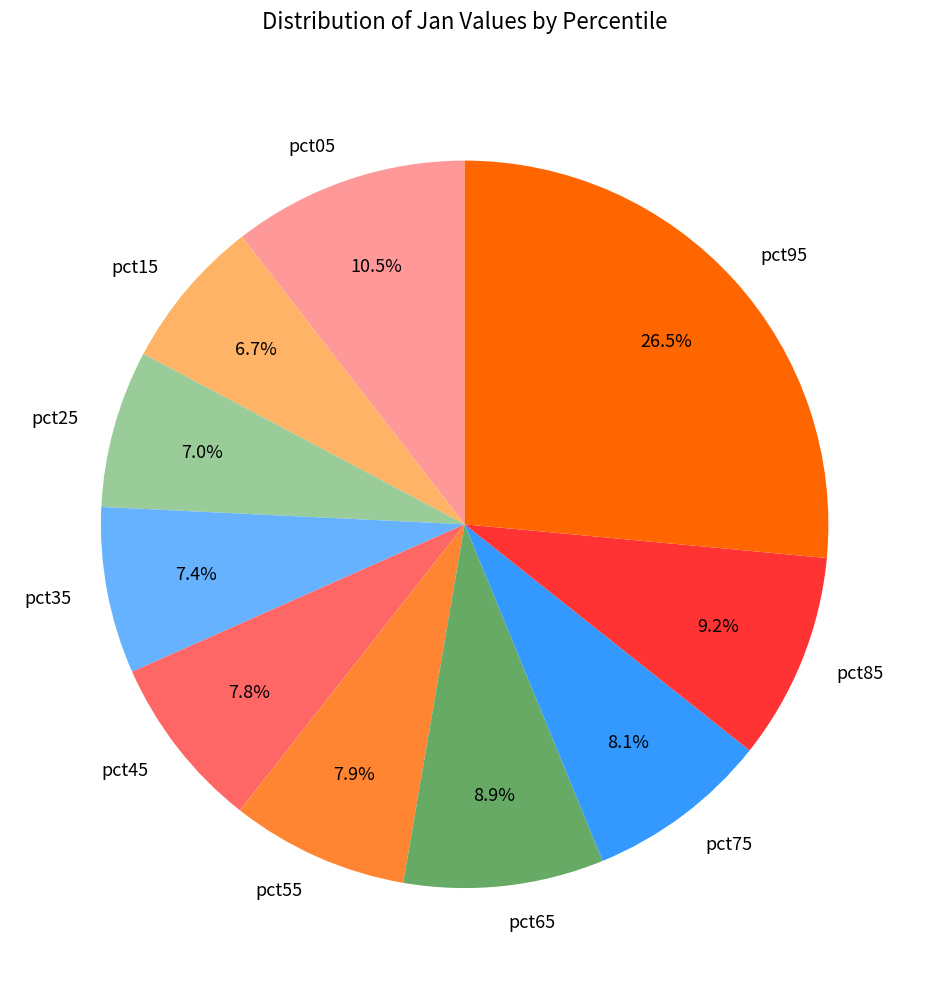

How many slices are in this pie chart?

10